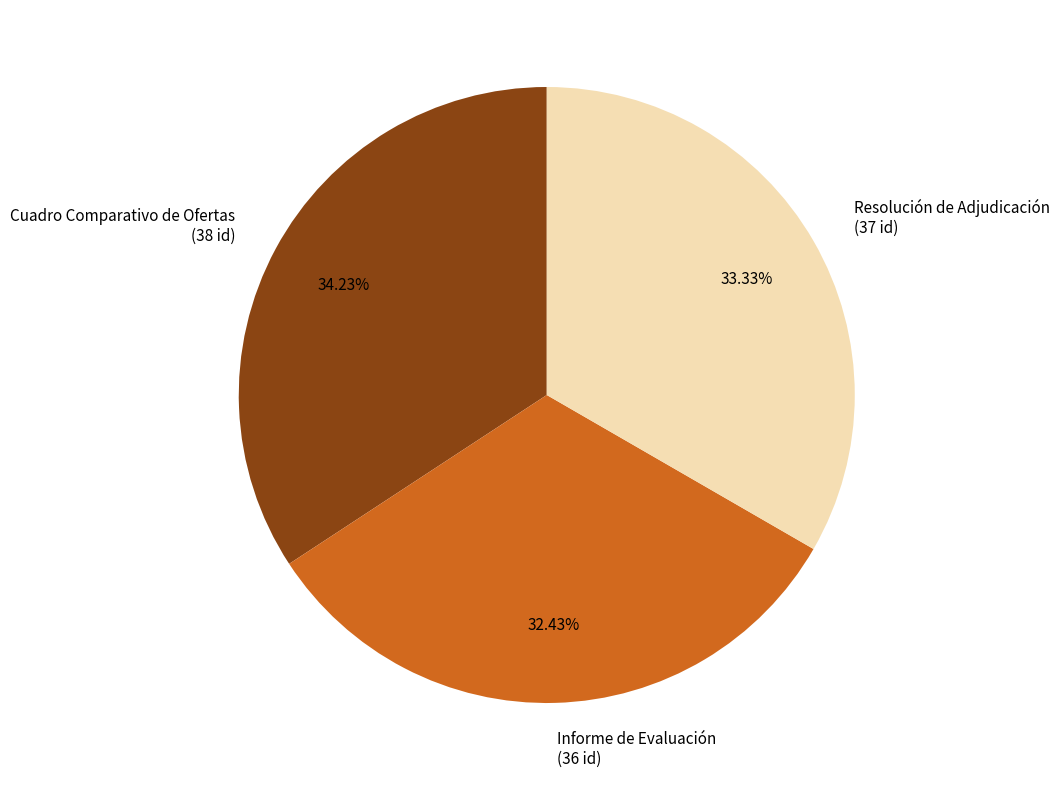

How many segments does this pie chart have?

3